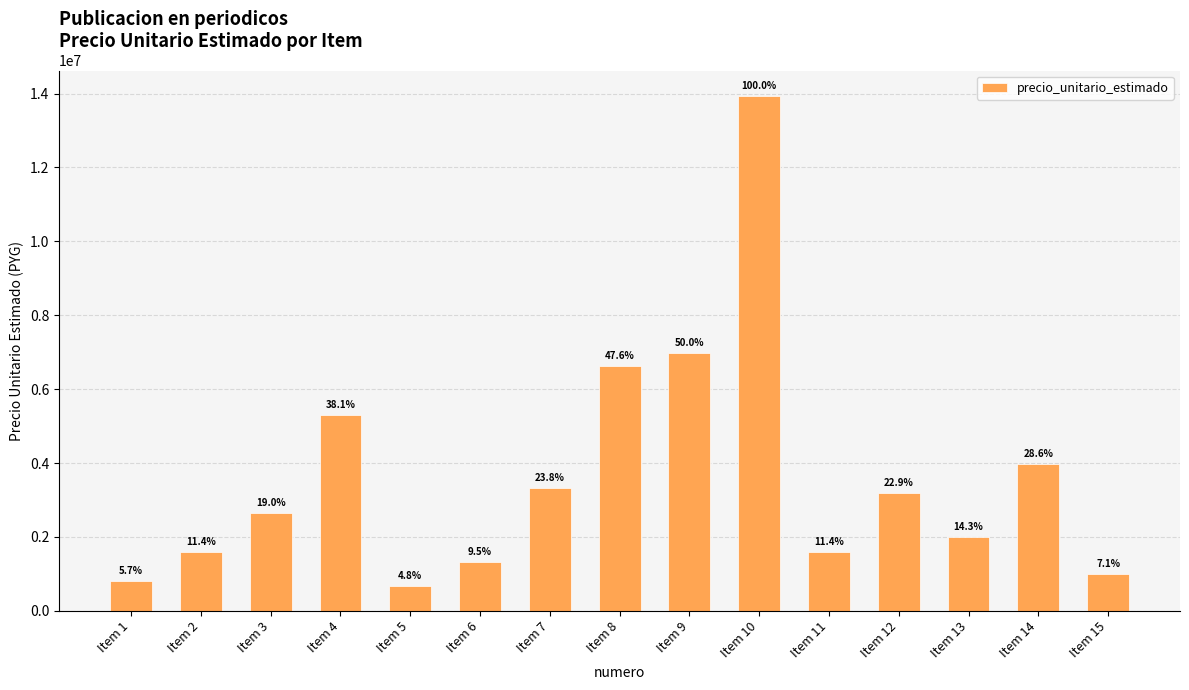

What is the change in value from Item 2 to Item 15?

-596970